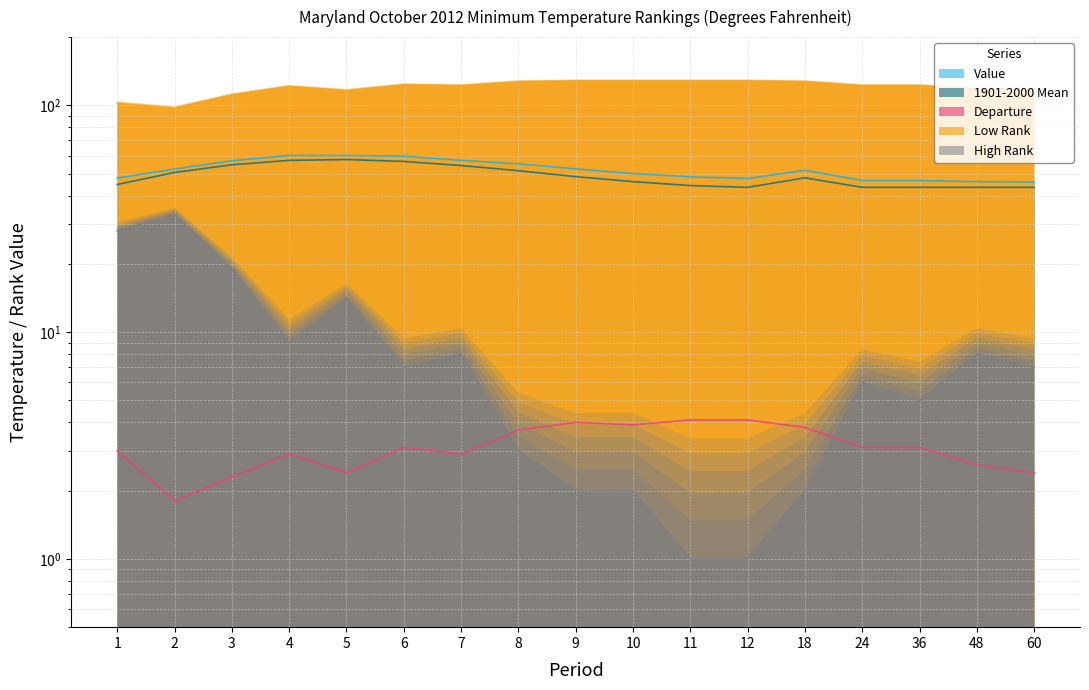

True or false: Value and Departure cross at least once.

False